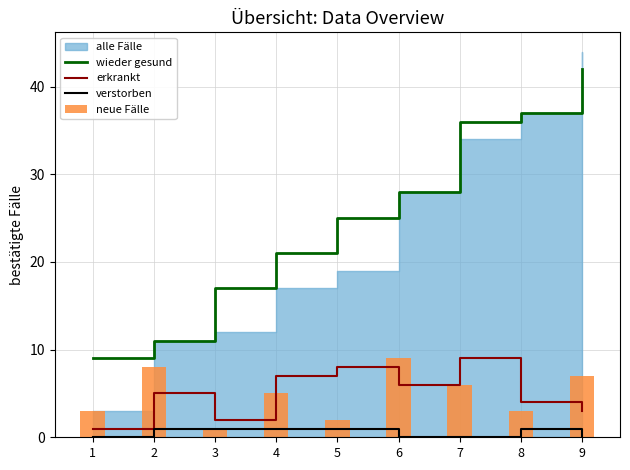

What is the value of the neue Fälle bar at the 3rd from the left?

1